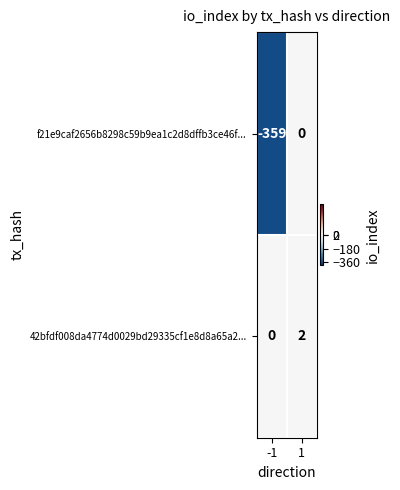

The value of f21e9caf2656b8298c59b9ea1c2d8dffb3ce46f... at 1 is 0. True or false?

True